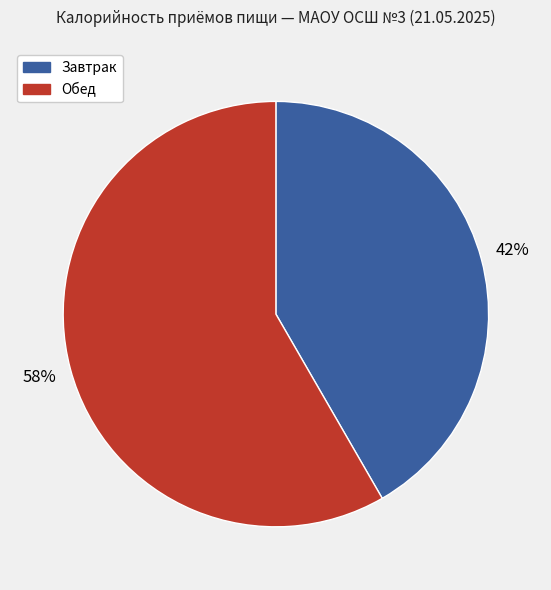

What is the largest slice in the pie chart?

Обед